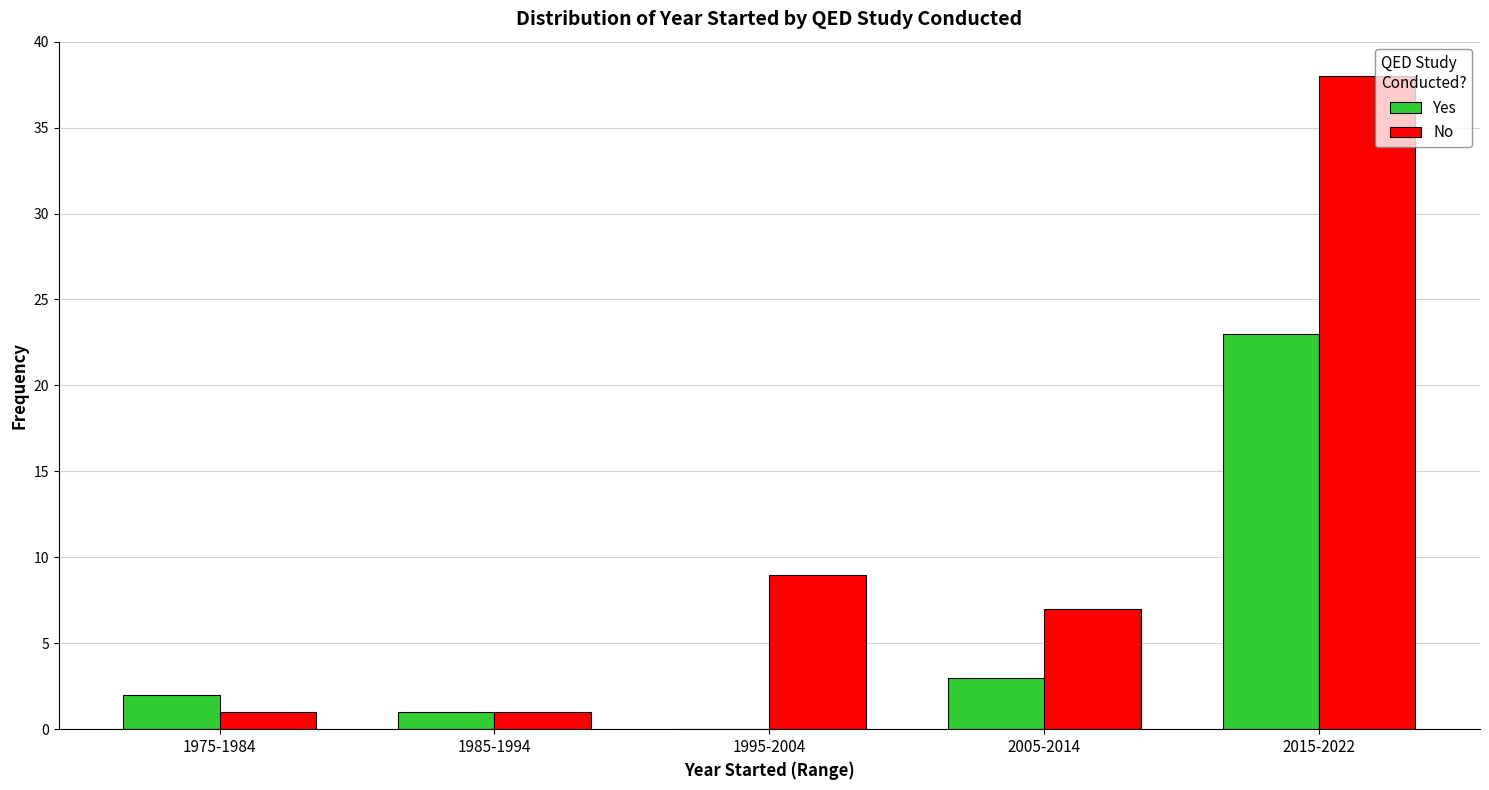

The No series shows 7 at 2005-2014. True or false?

True